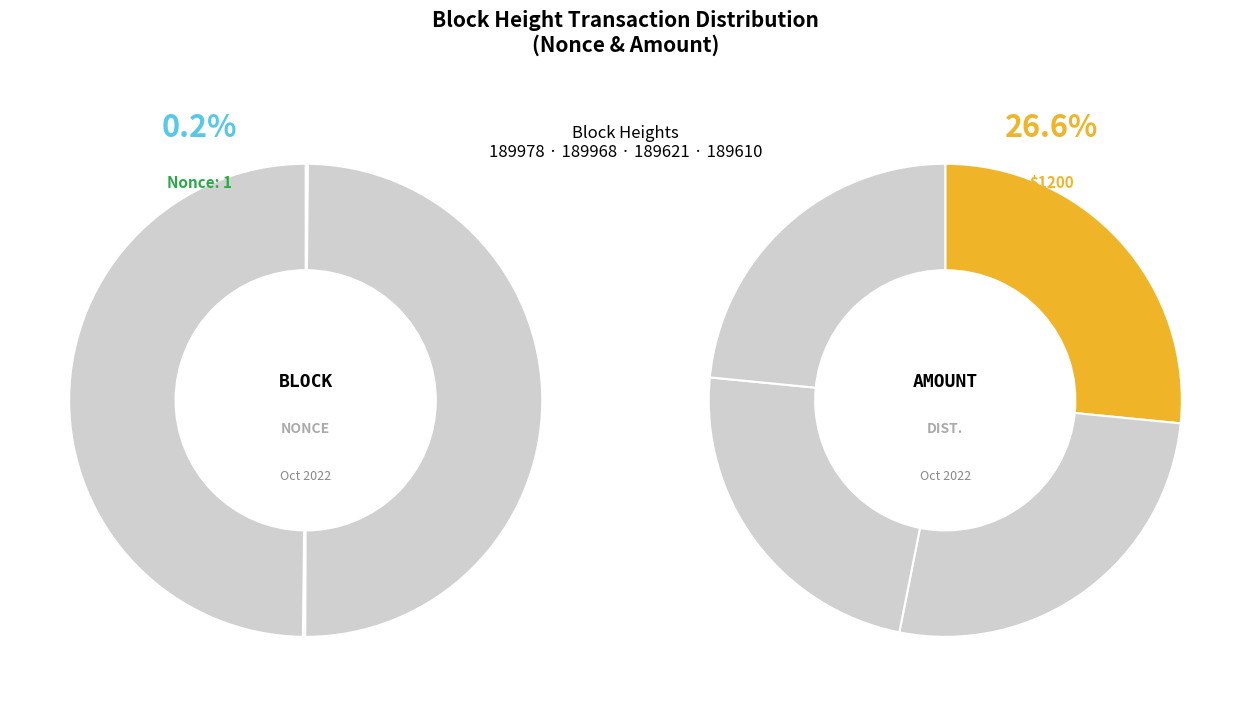

Is it true that 189621 is 0% of the pie?

True